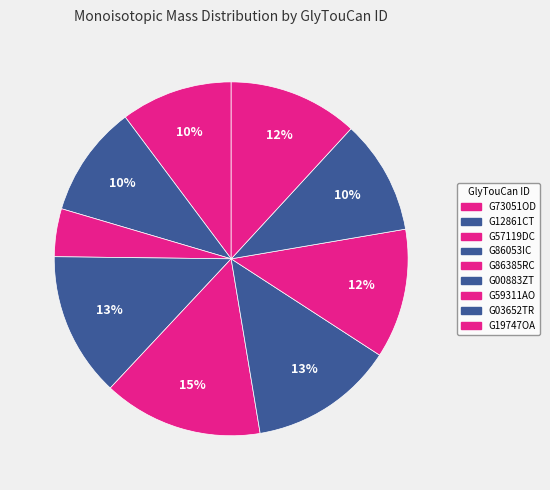

Does G59311AO represent more than half of the total?

No